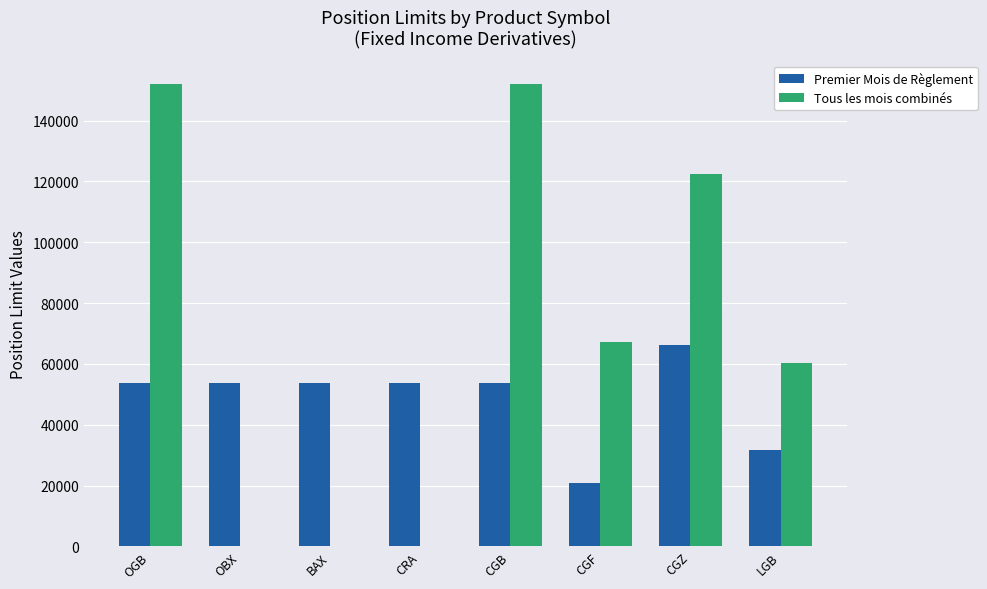

At which label does Premier Mois de Règlement reach its peak?

CGZ